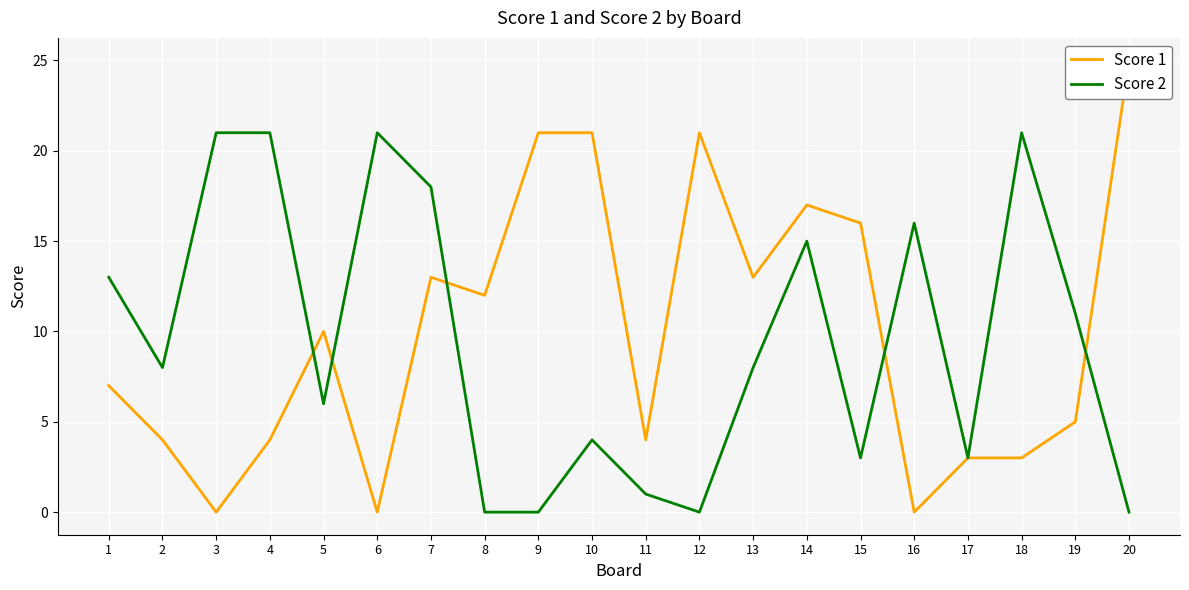

True or false: Score 2 has more than 2 points higher than both neighbors.

True